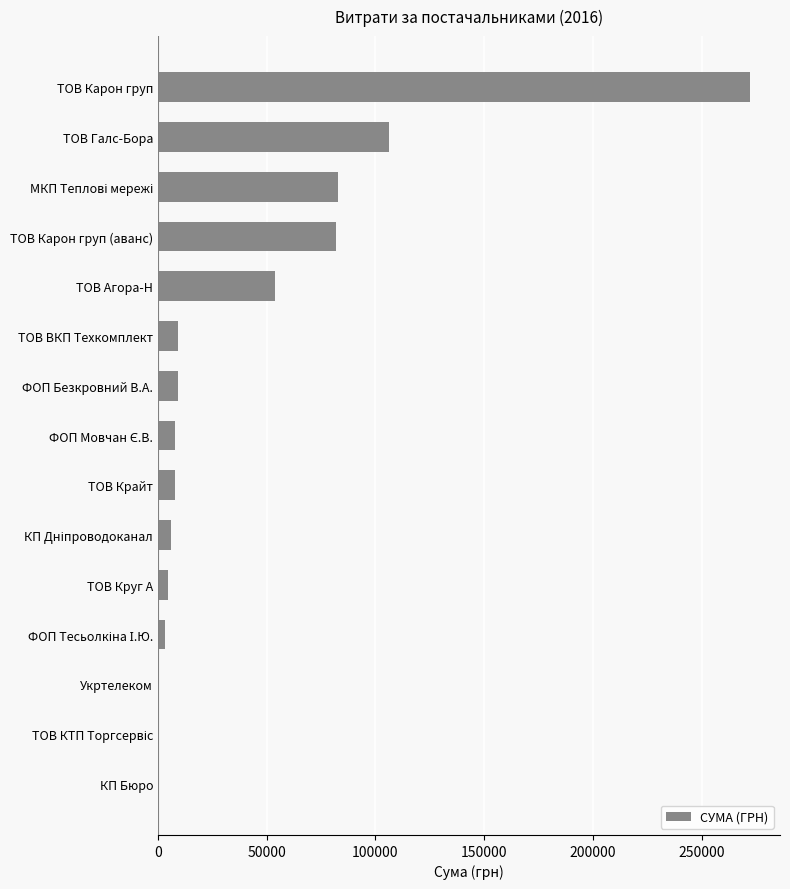

Which label corresponds to the largest value in the chart?

ТОВ Карон груп